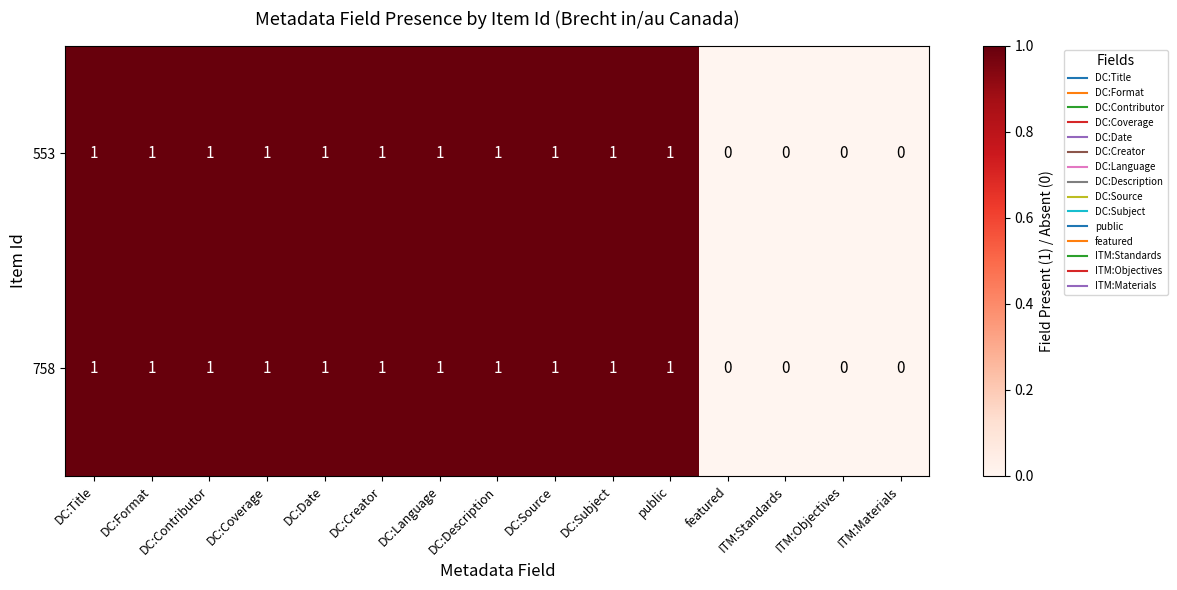

The 758 series shows 0 at ITM:Standards. True or false?

True